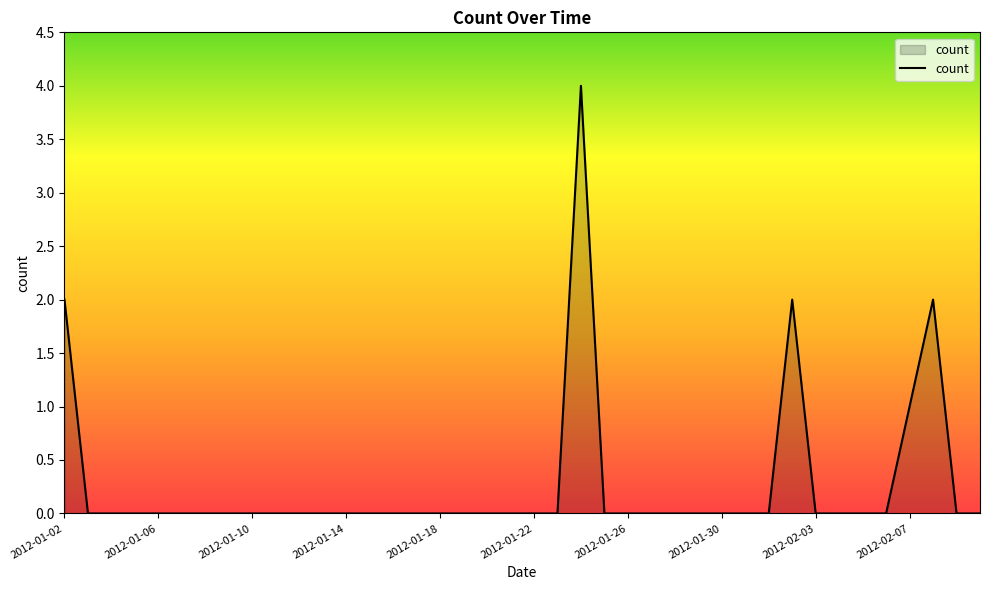

What is the greatest value displayed?

4